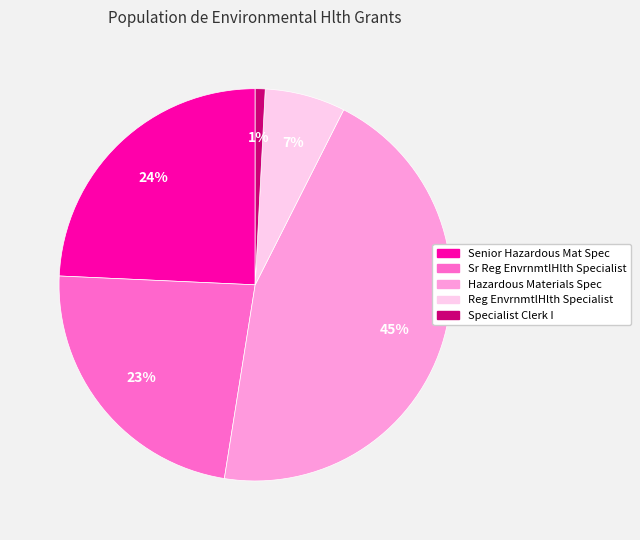

Count the number of slices in the pie.

5